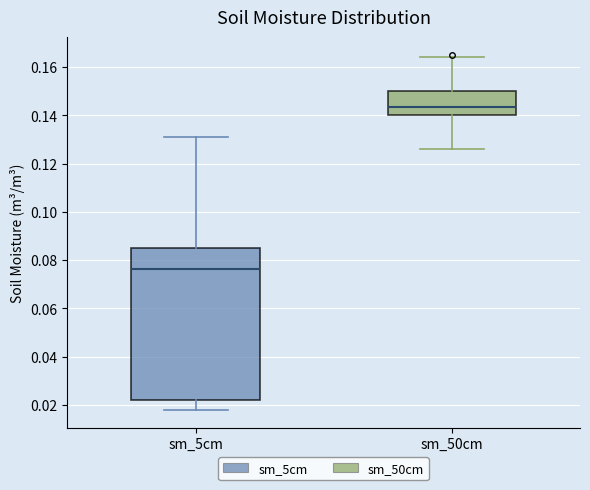

Reading left to right, transcribe this box plot: for each box, give where its median line is, the range the box spans, and where its two whiskers end, as read against the y-axis. The values are not printed on the chart, so give them approximately, as read against the axis.

sm_5cm: median 0.076, box 0.022 to 0.086, whiskers 0.018 to 0.132
sm_50cm: median 0.144, box 0.140 to 0.150, whiskers 0.126 to 0.164